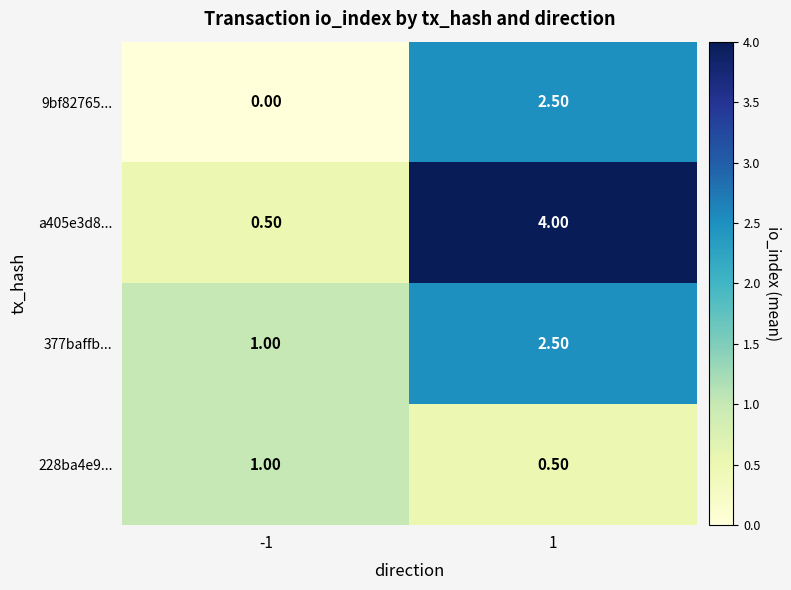

Which series changed the most between -1 and 1?

a405e3d8...